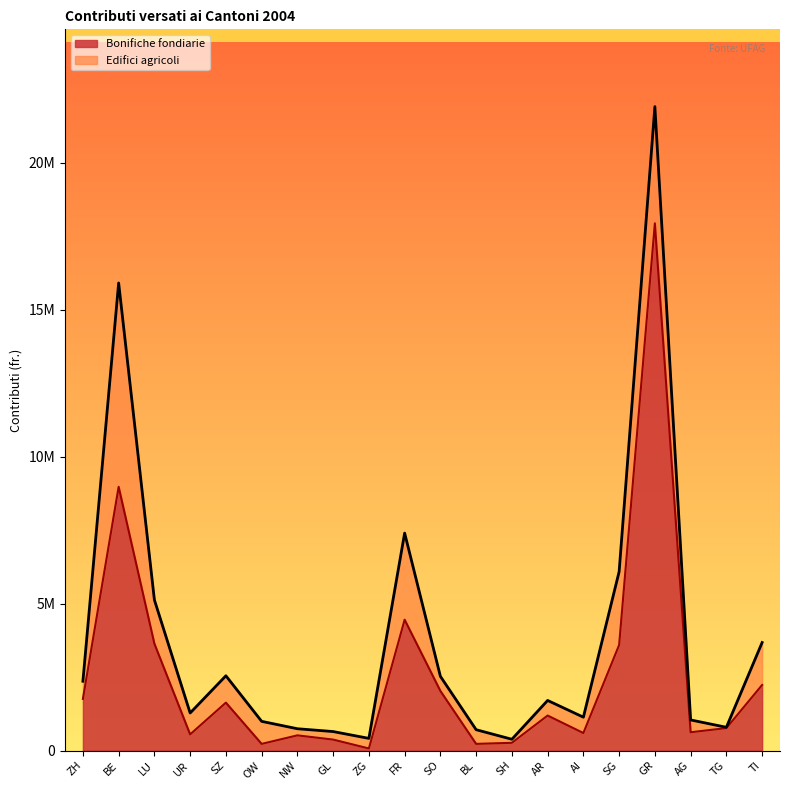

What is the sum of all values?

51642450